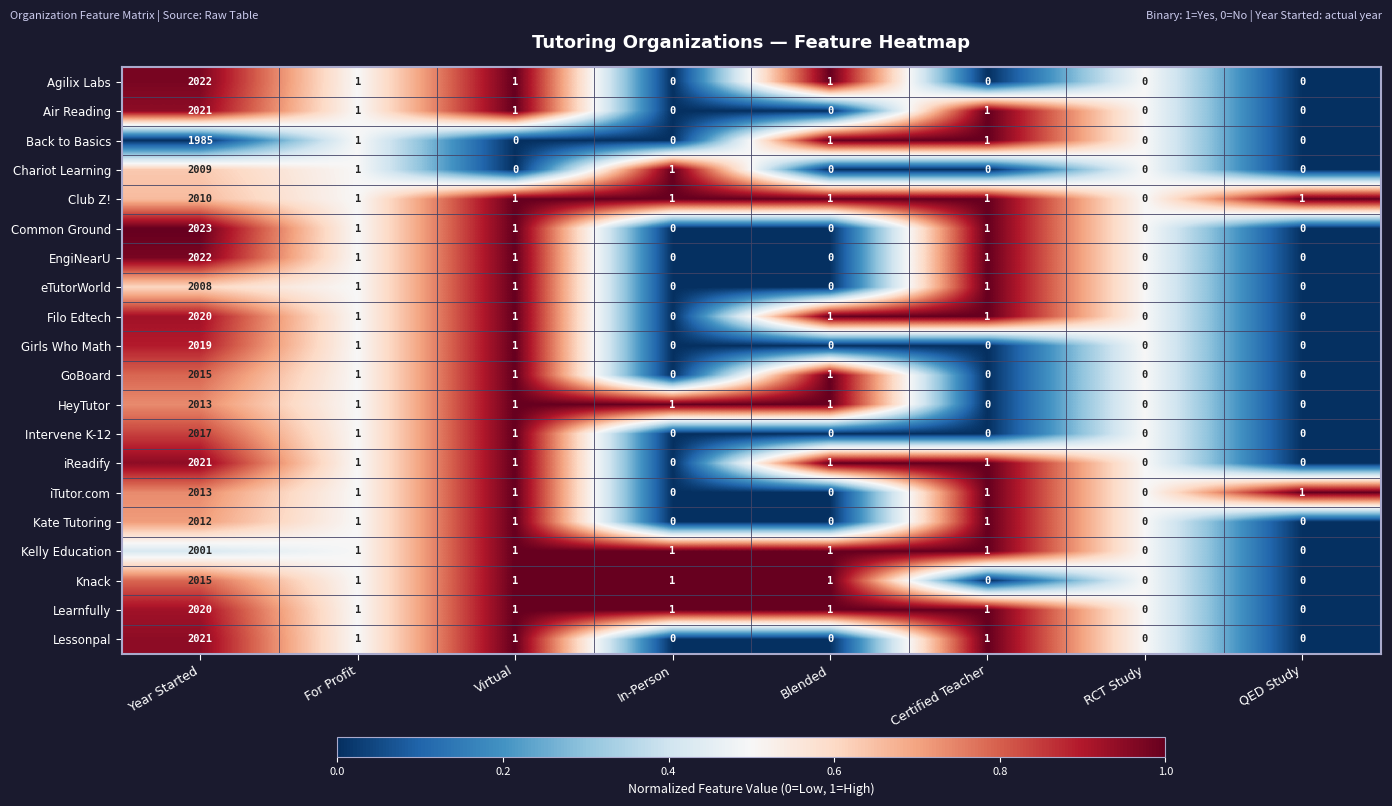

At which category is the sum across all series the highest?

Year Started